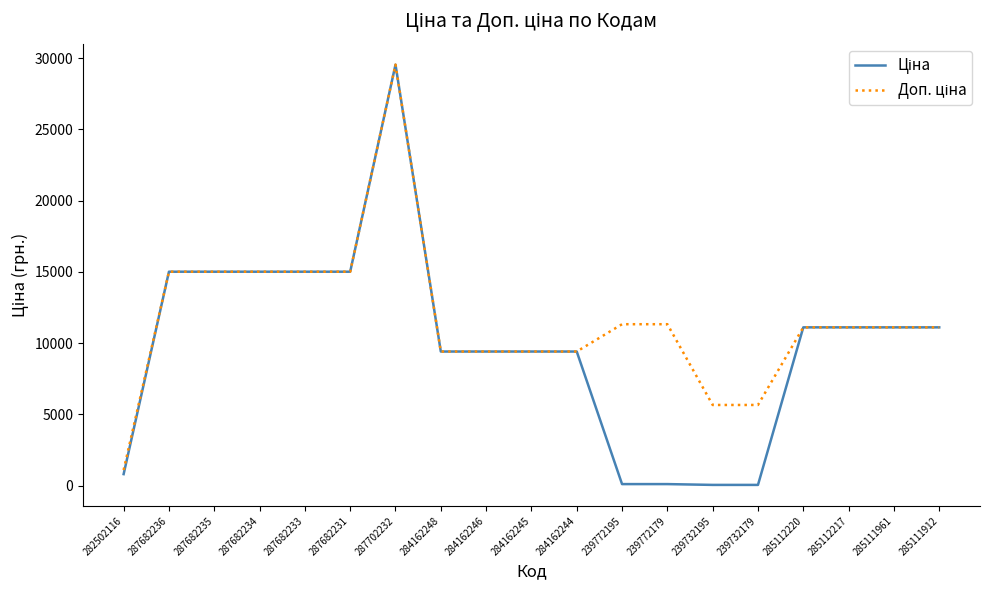

At which category does the chart reach its peak across all series?

287702232